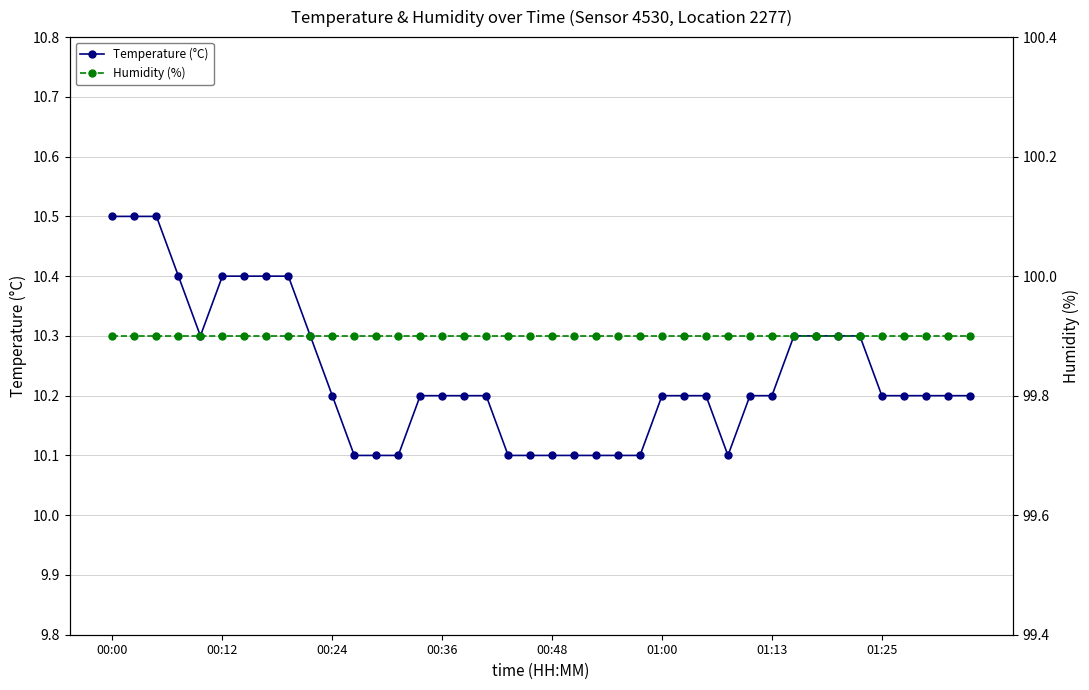

Is it true that Temperature (°C) equals 7.0 at 00:48?

False